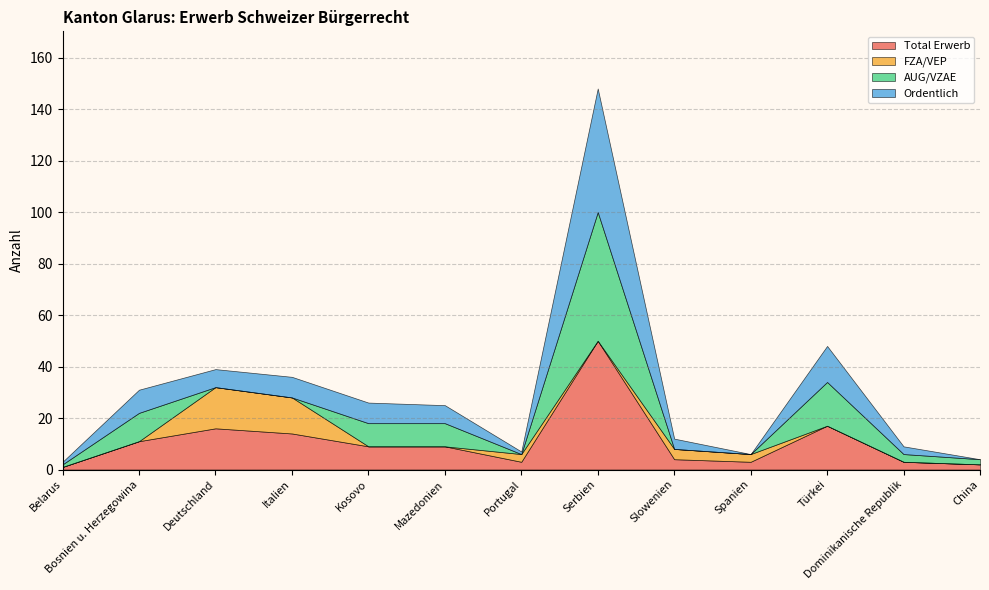

What is the label of the 3rd point from the left?

Deutschland